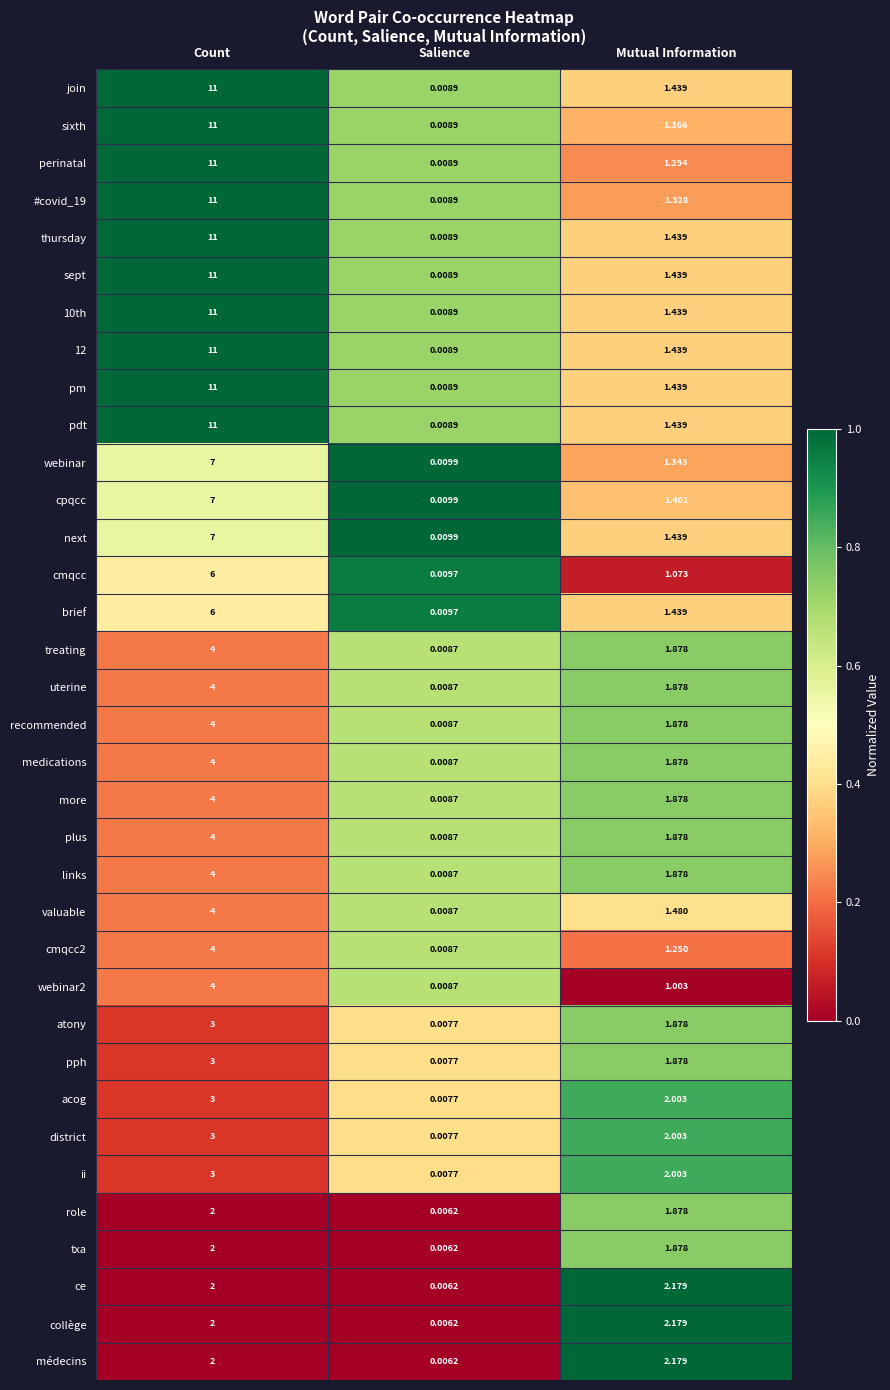

Which category has the highest value in the webinar2 series?

Count